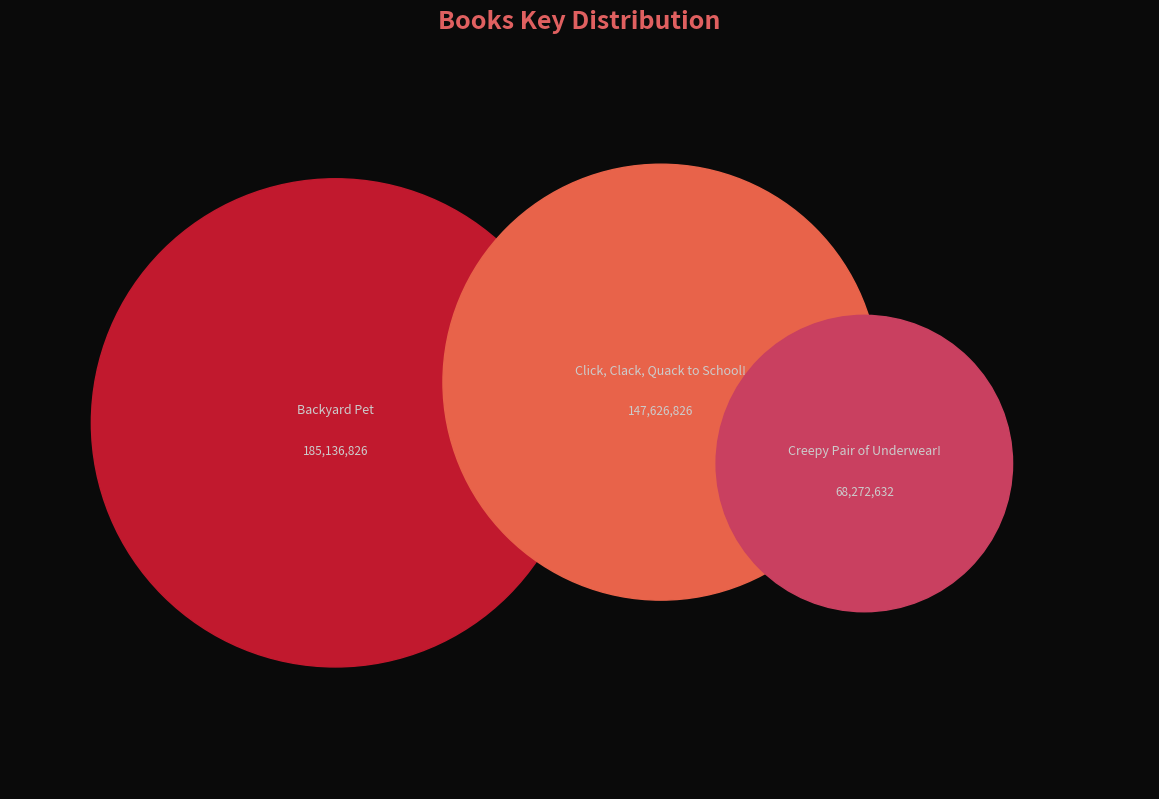

Combined, what portion of the pie is Creepy Pair of Underwear! and Backyard Pet?

63.2%